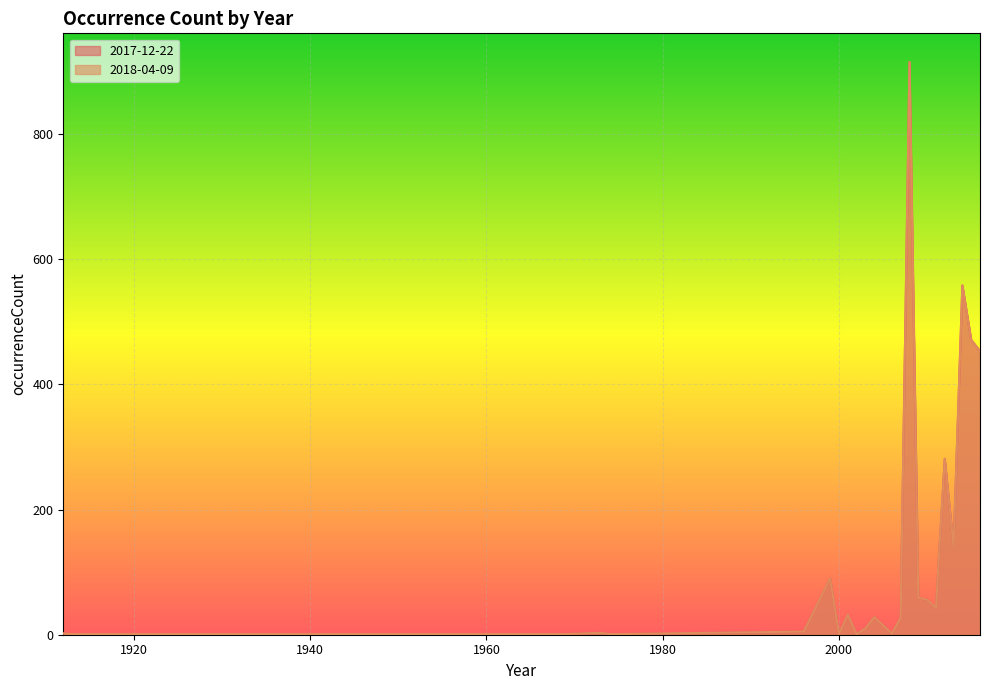

How many categories are shown in the chart?

27